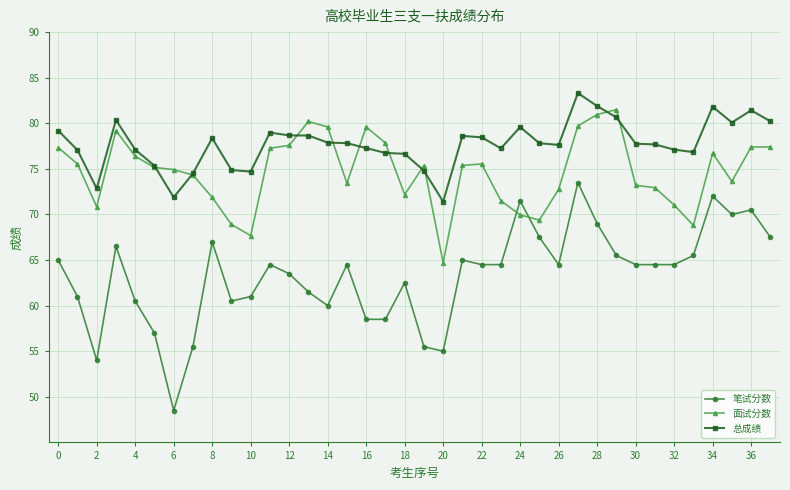

Which series has the largest total across all categories?

总成绩